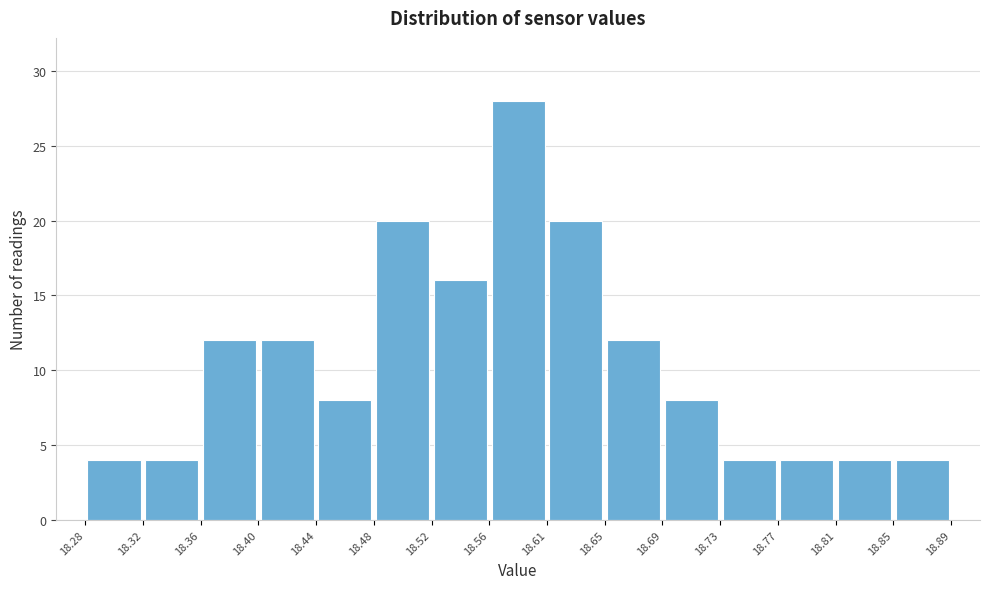

Reading left to right, list every bar in this chart as the range it spans on the x-axis followed by its height. The values are not printed on the chart, so give them approximately, as read against the axis.

18.28 to 18.32: 4
18.32 to 18.36: 4
18.36 to 18.40: 12
18.40 to 18.44: 12
18.44 to 18.48: 8
18.48 to 18.52: 20
18.52 to 18.56: 16
18.56 to 18.61: 28
18.61 to 18.65: 20
18.65 to 18.69: 12
18.69 to 18.73: 8
18.73 to 18.77: 4
18.77 to 18.81: 4
18.81 to 18.85: 4
18.85 to 18.89: 4